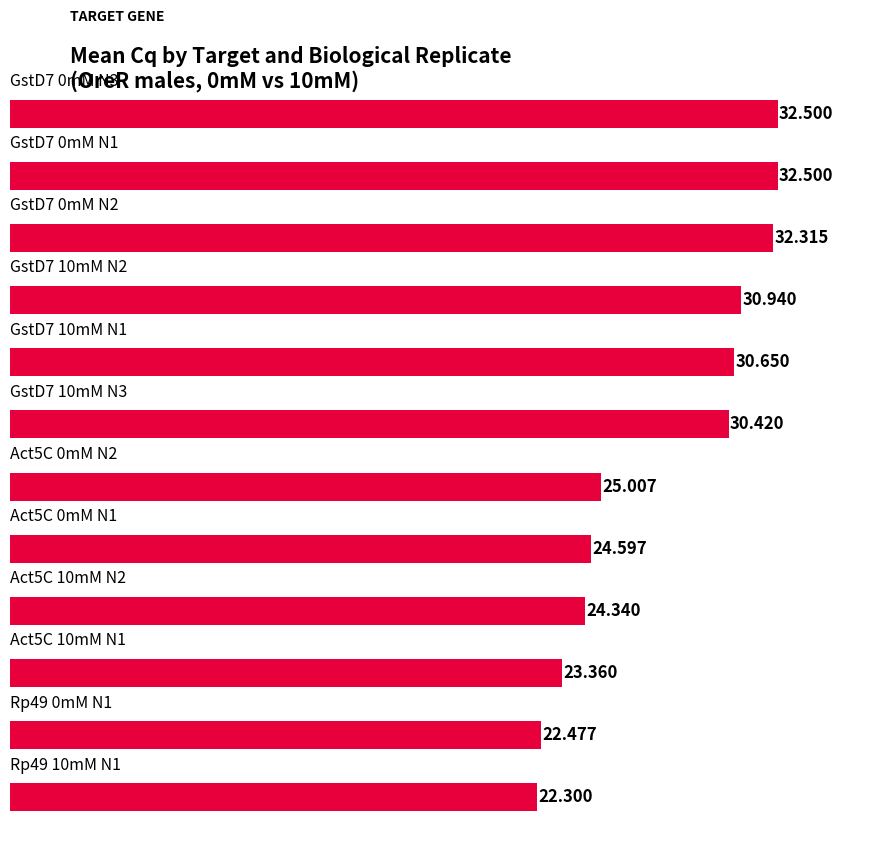

Does the chart contain stacked bars?

No